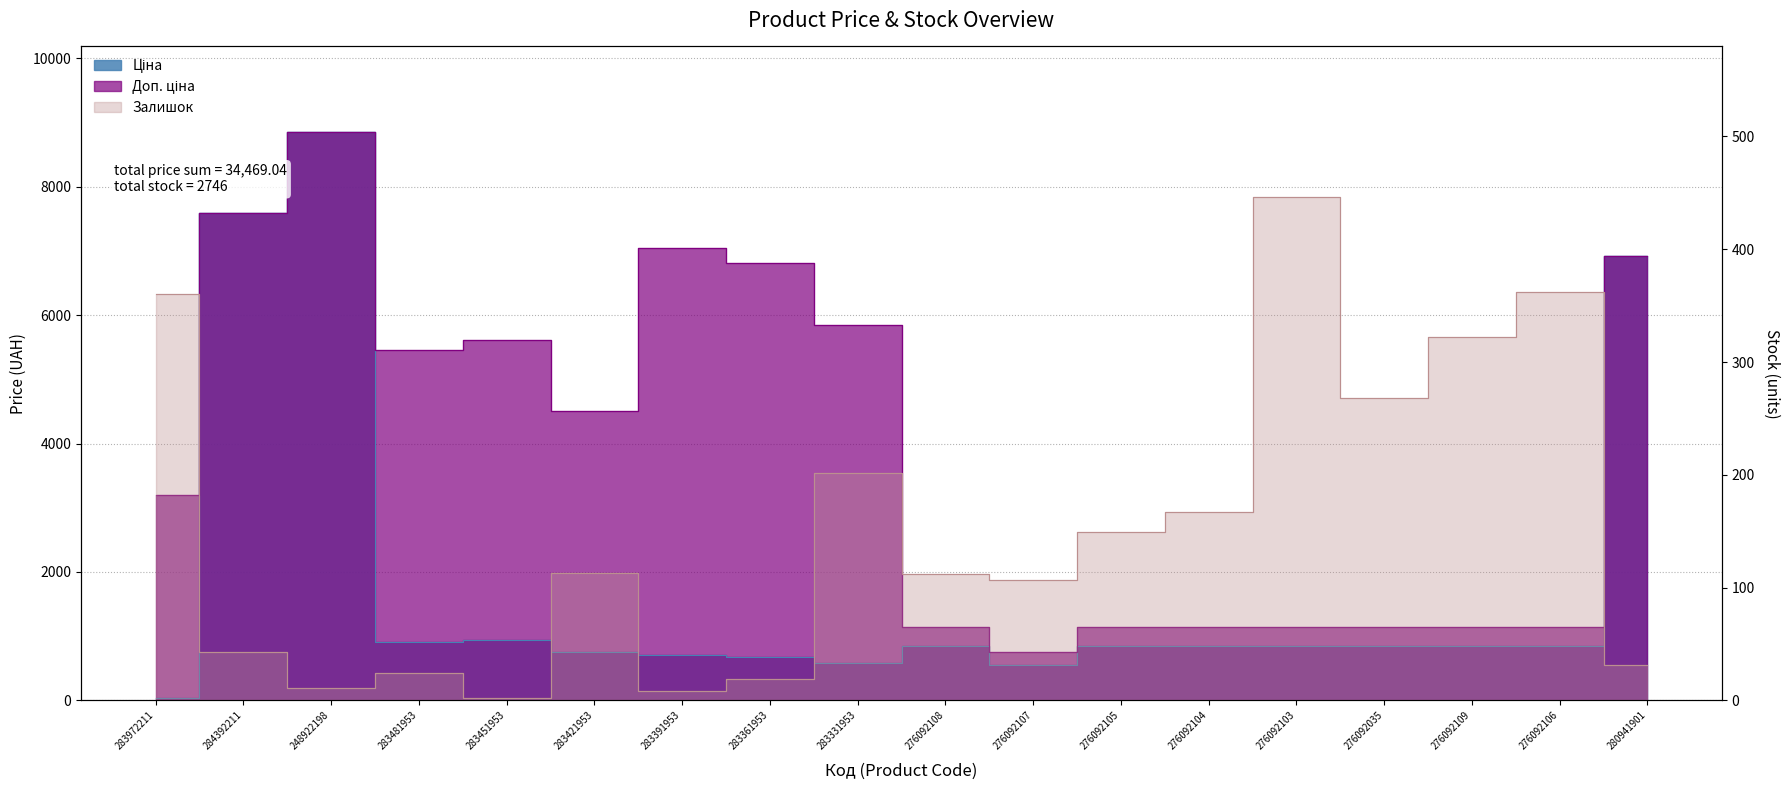

In Доп. ціна, how many points are lower than both neighbors (excluding endpoints)?

3